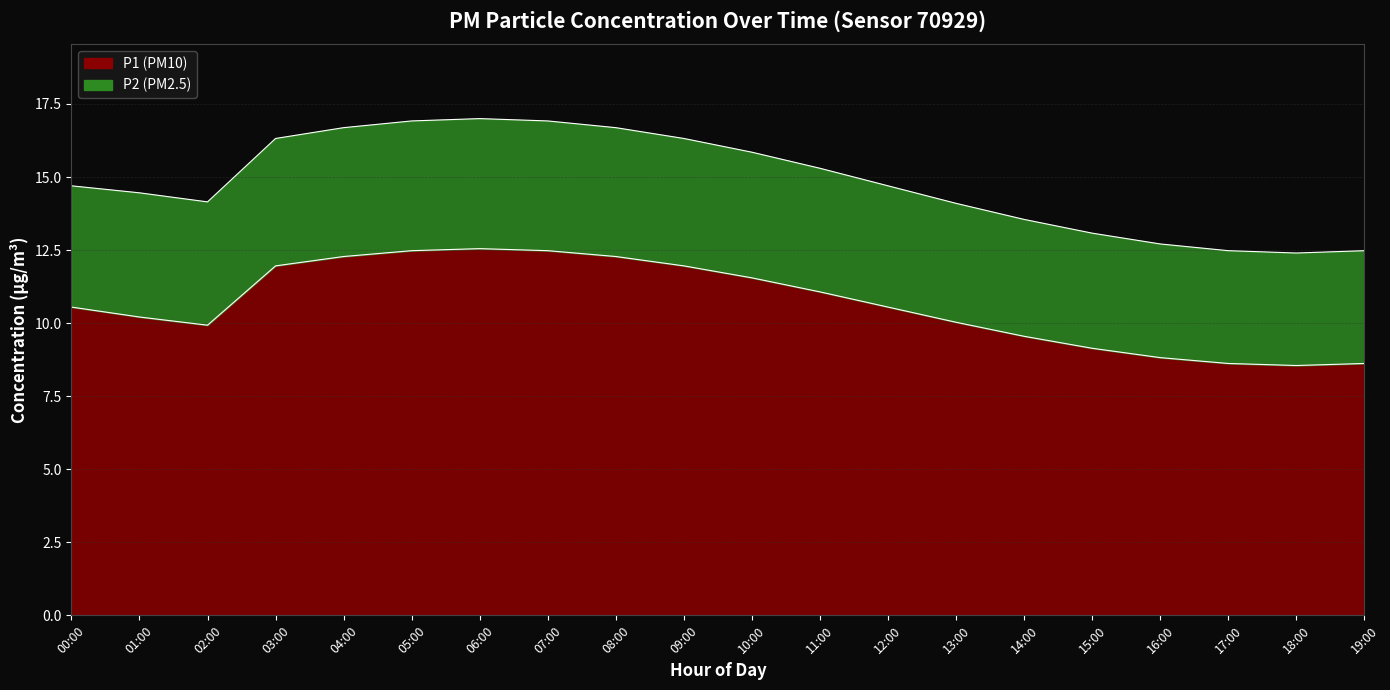

At which label does P1 first exceed 10?

00:00